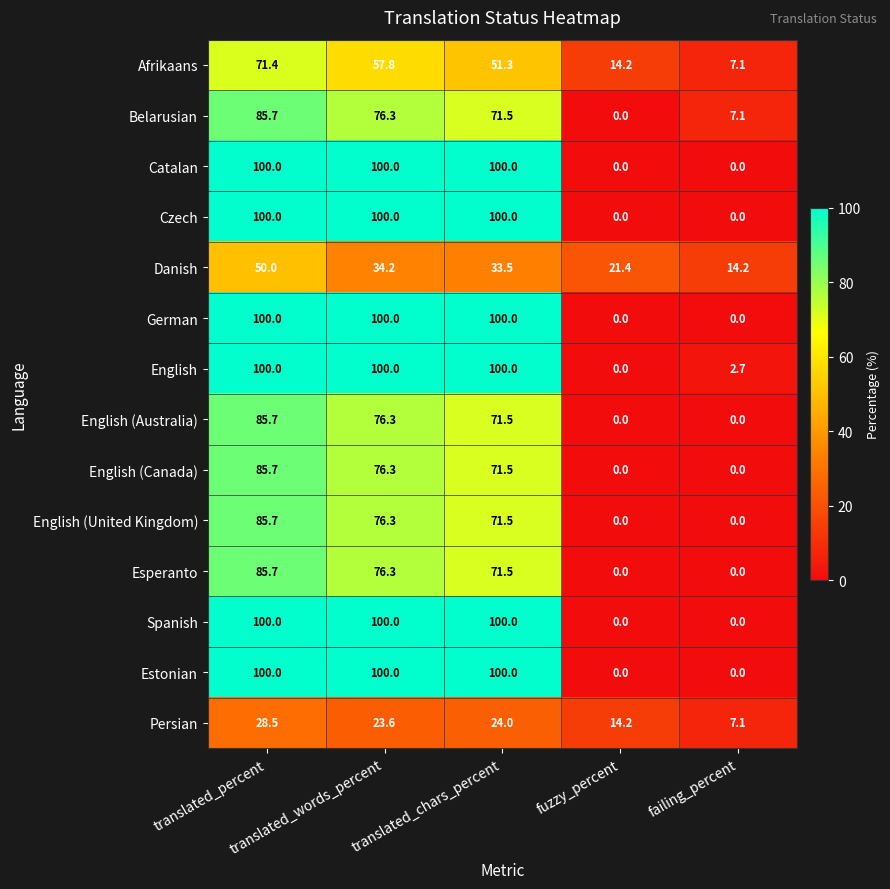

What is the lowest value of the Persian series?

7.1